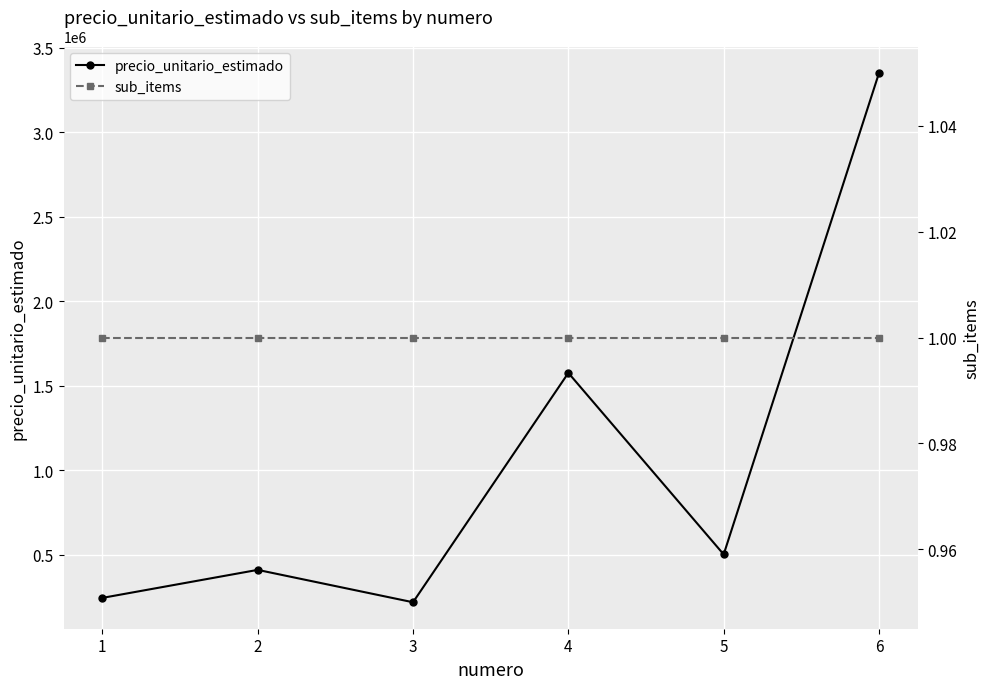

List the labels in order of sub_items value, largest first.

1, 2, 3, 4, 5, 6